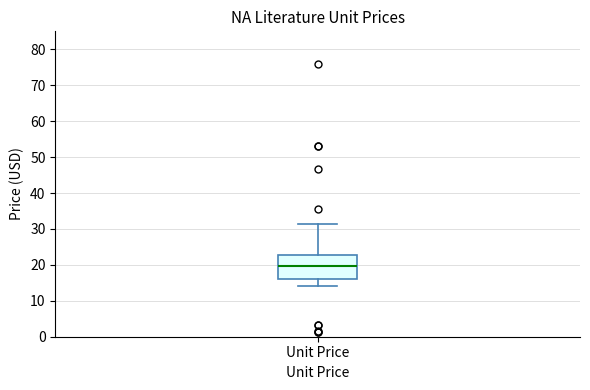

Transcribe this box plot: give where the median line is, the range the box spans, and where the two whiskers end, as read against the y-axis. The values are not printed on the chart, so give them approximately, as read against the axis.

median 20, box 16 to 23, whiskers 14 to 31